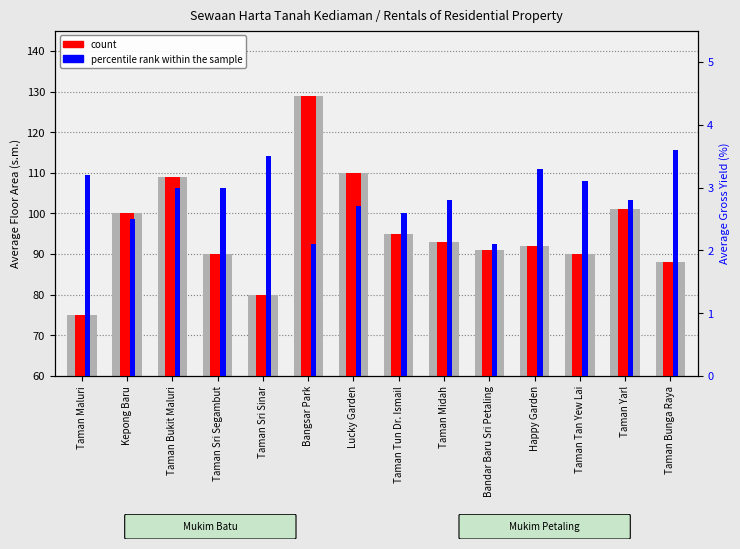

What is the sum of the percentile rank within the sample values at Taman Maluri and Taman Midah?

6.0